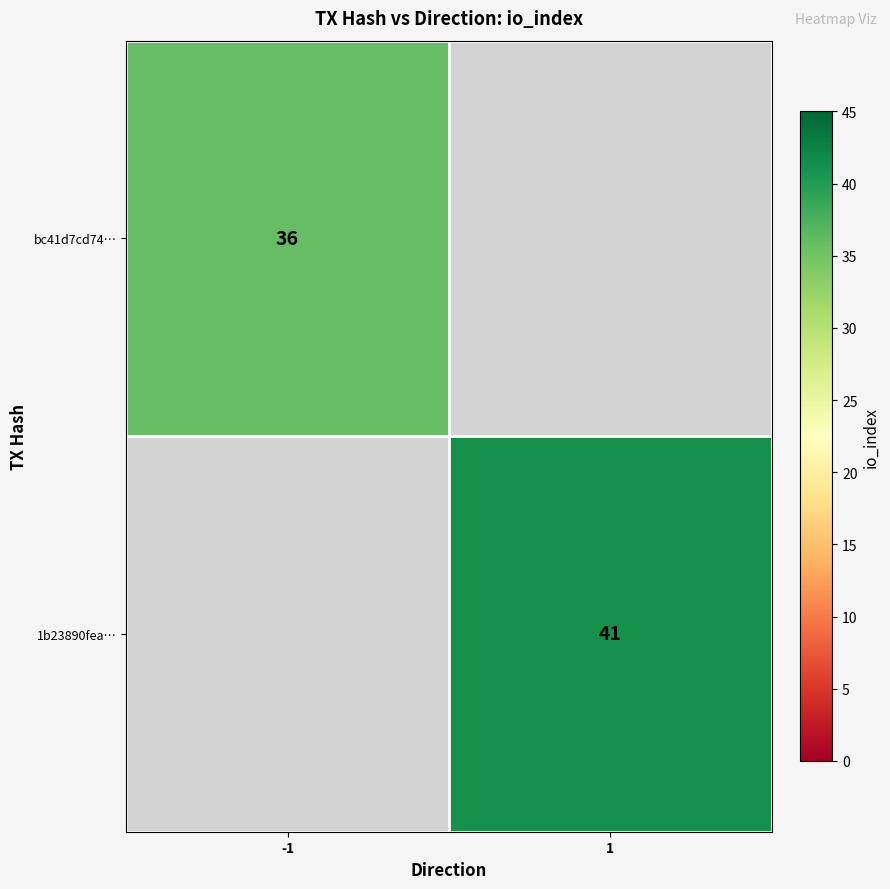

The bc41d7cd74… series shows 10 at -1. True or false?

False